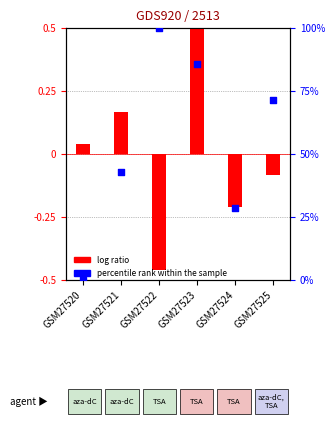

At how many categories does at least one series exceed 5?

5